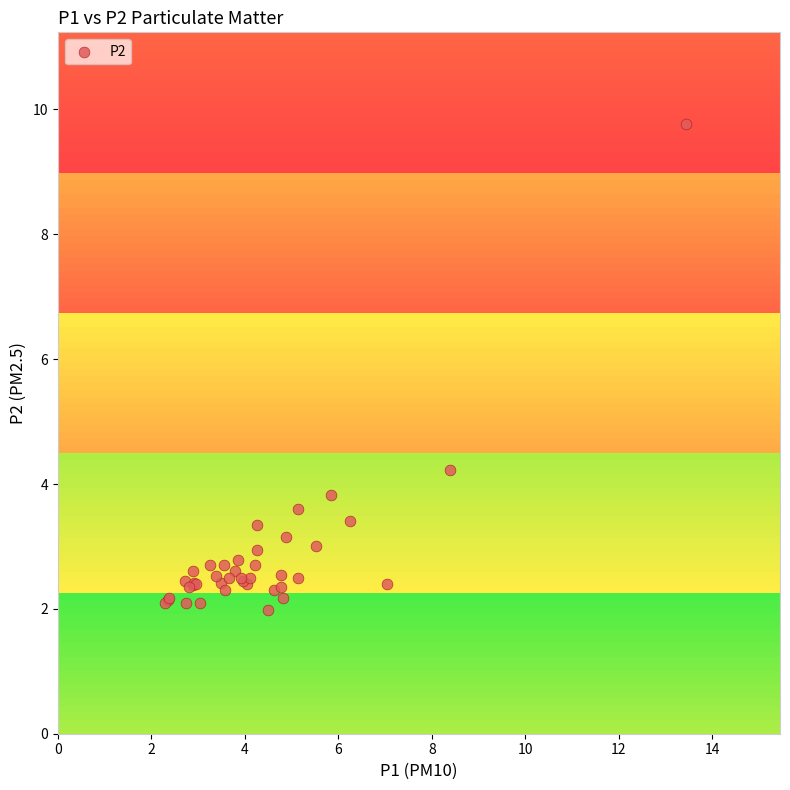

What Y value in the scatter plot is closest to 5?

4.2